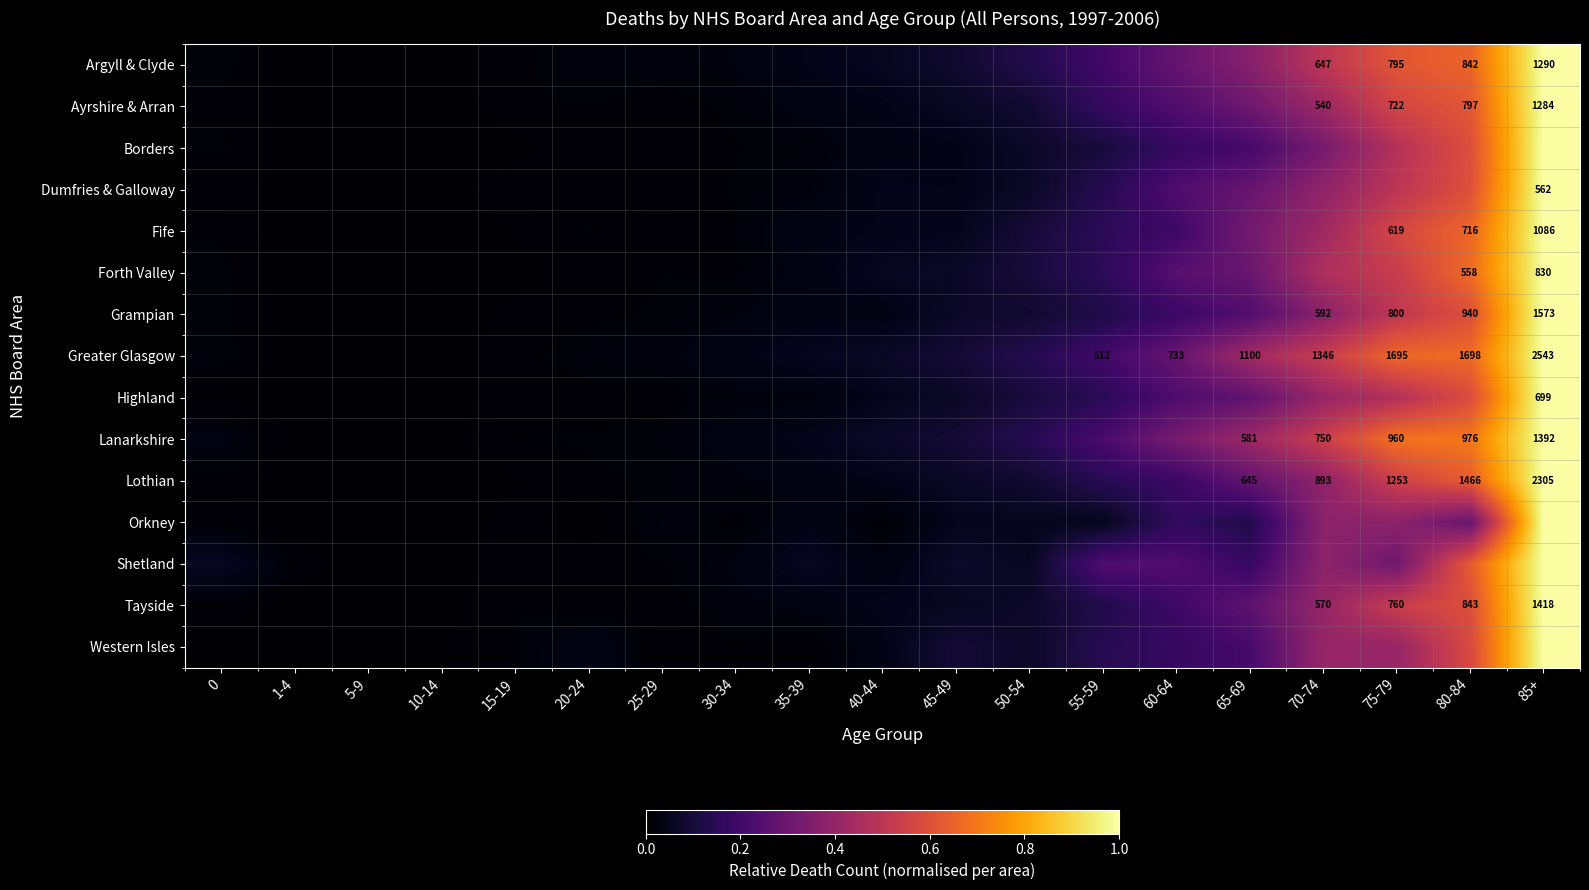

At which label does Lanarkshire reach its minimum?

5-9